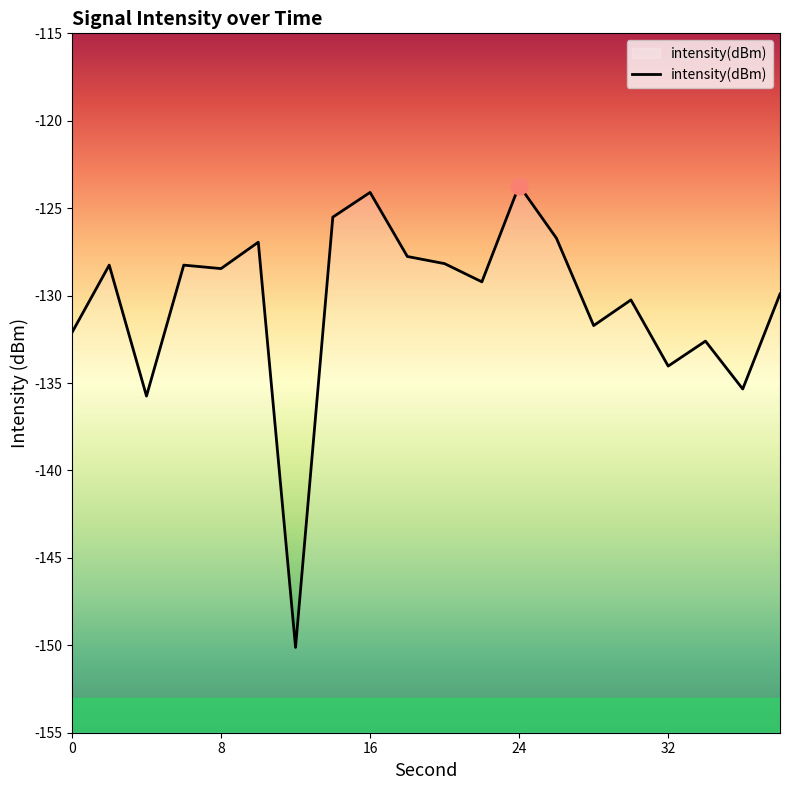

How many interior local valleys (lower than both neighbors) does the data have?

7